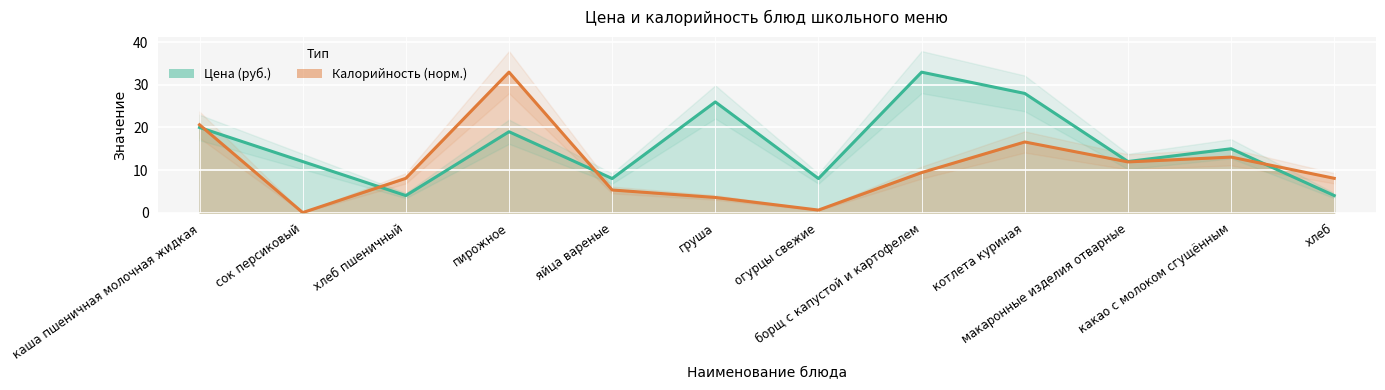

Does the chart display data point markers on the line(s)?

No